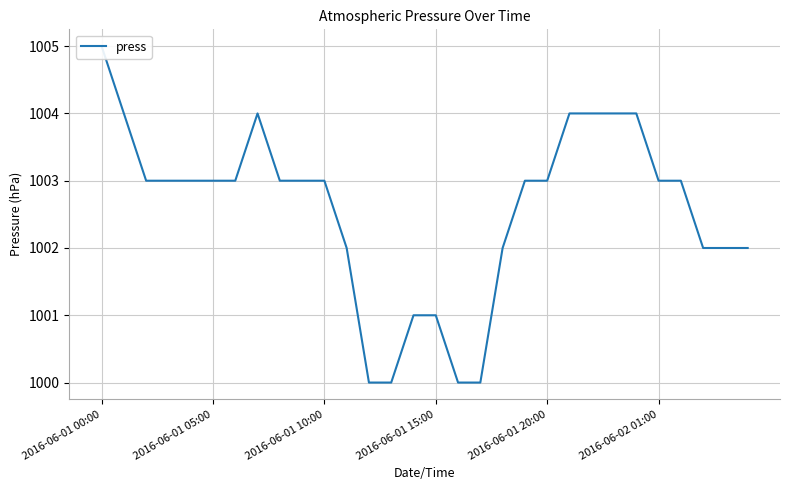

The chart shows a value of 422 at 9. True or false?

False